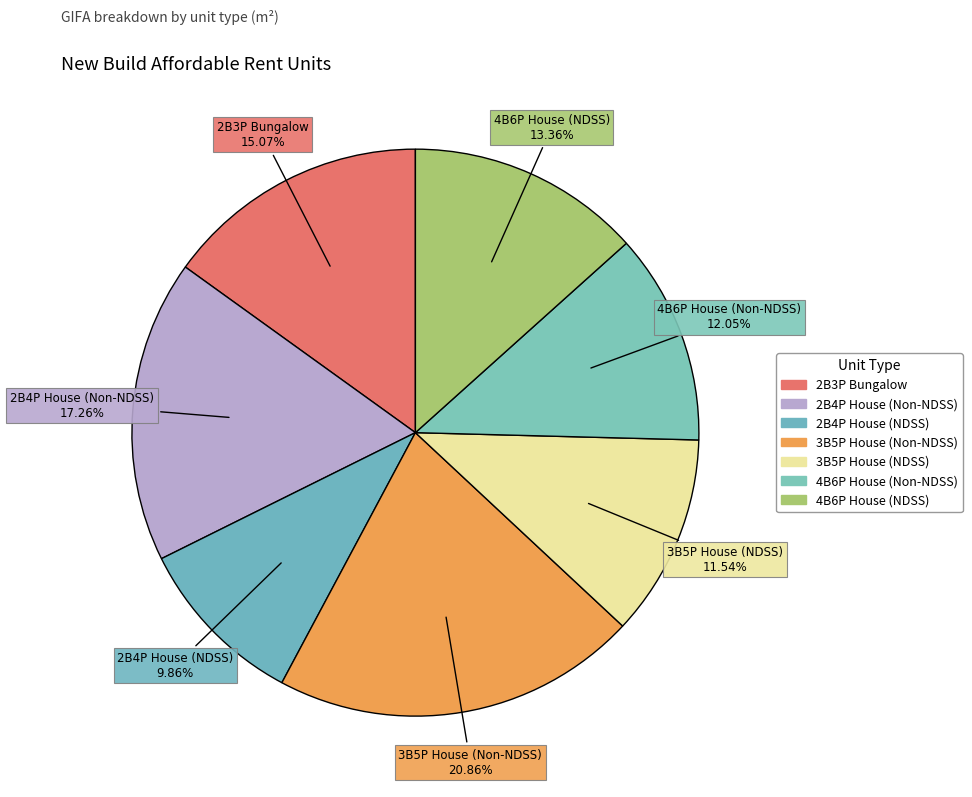

To the nearest percent, what is the difference between the largest and smallest slice percentages?

11%